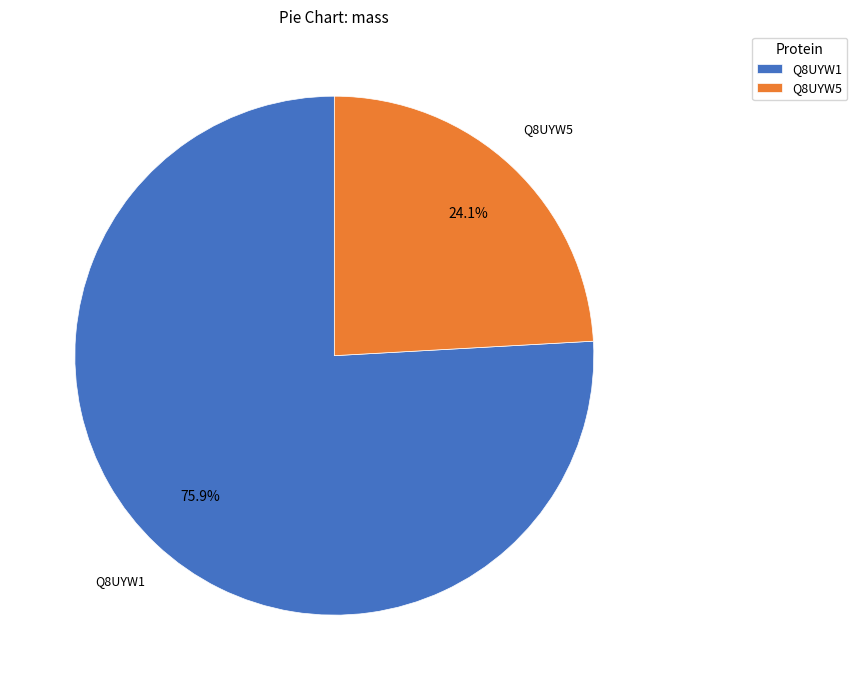

Approximately how many times larger is the value at Q8UYW5 compared to Q8UYW1?

0.3